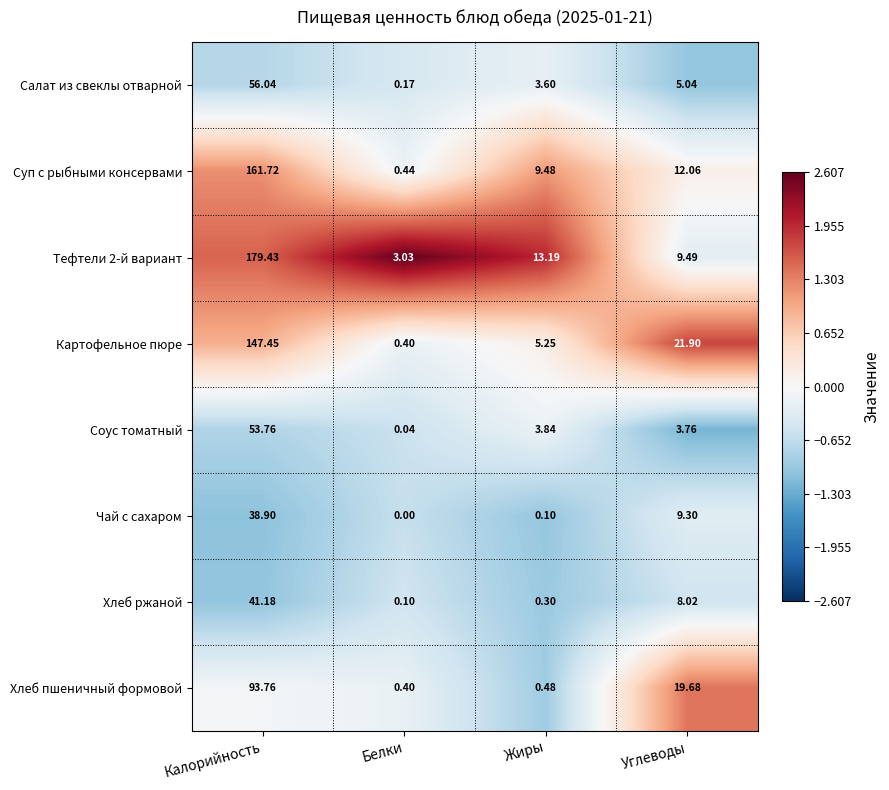

At which label does Картофельное пюре reach its peak?

Калорийность